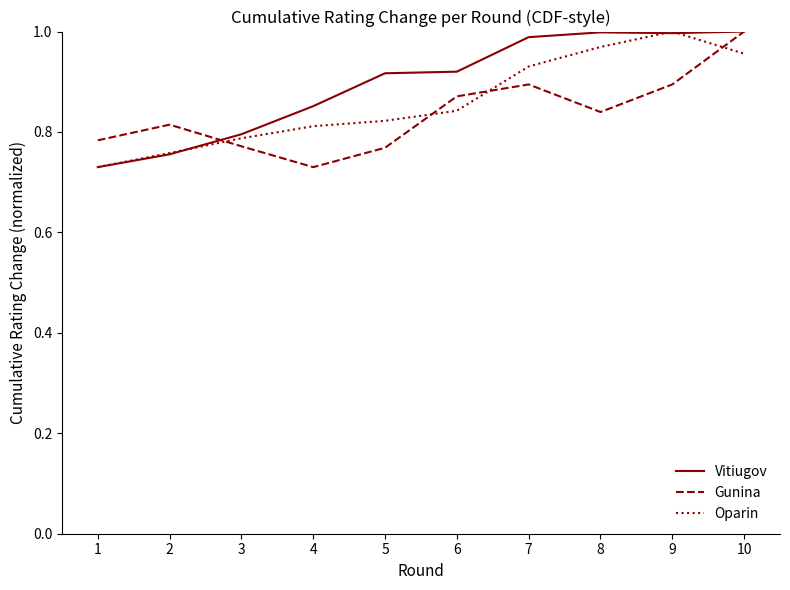

Is this an area chart (filled region under the line)?

No